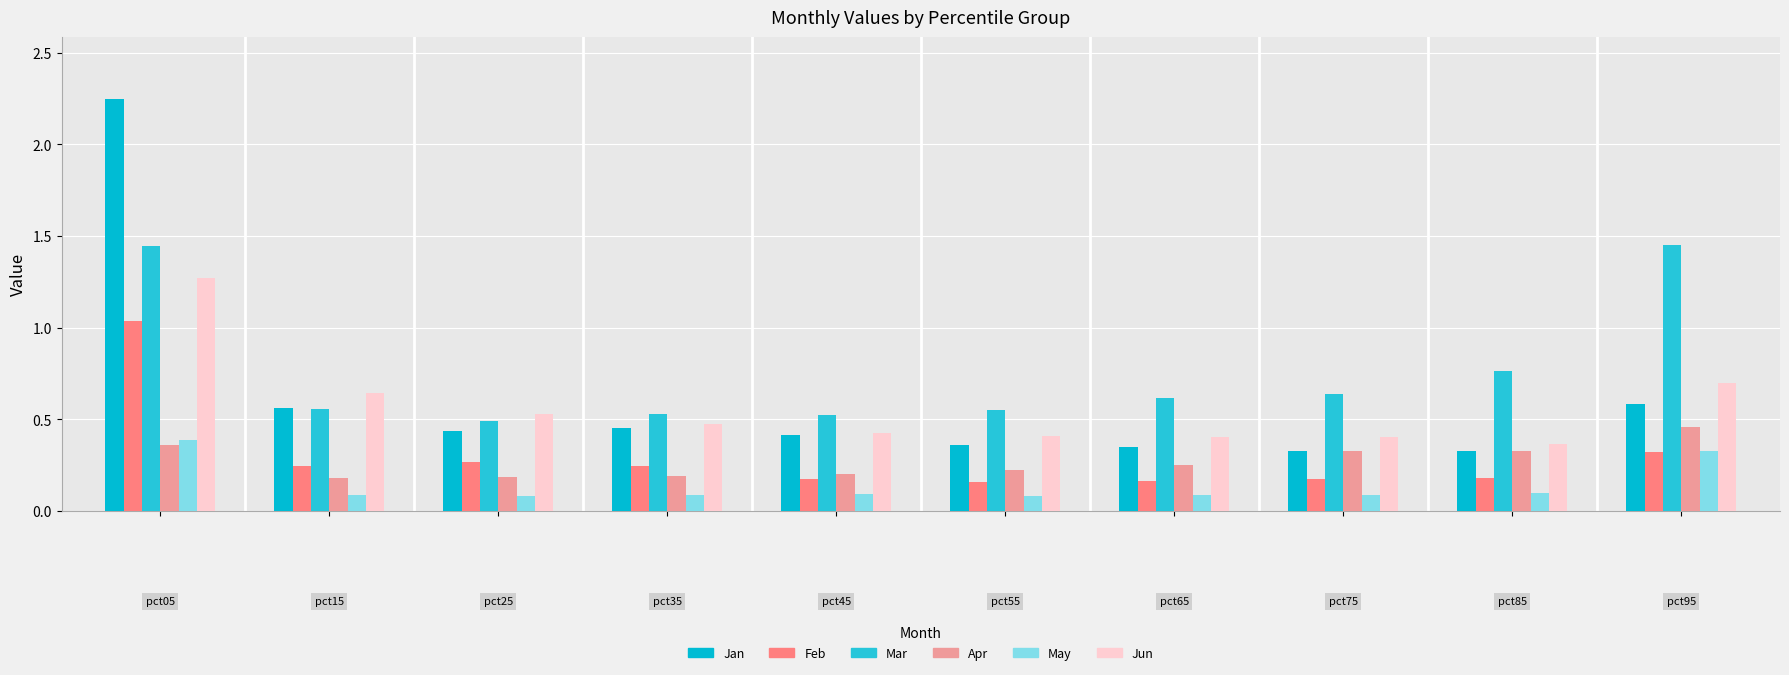

How many data points does each series have?

10